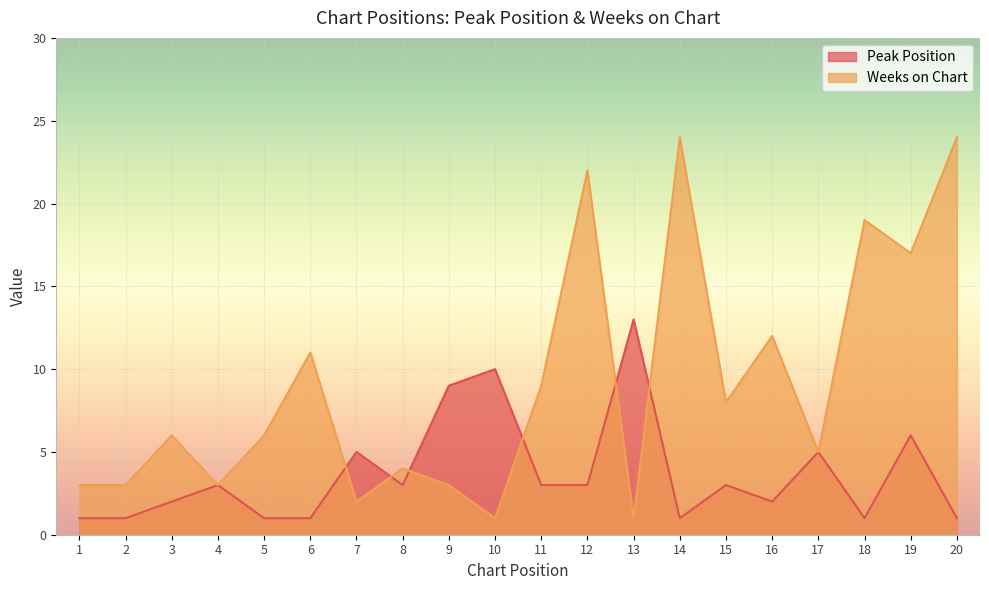

How many lines are shown in the chart?

2